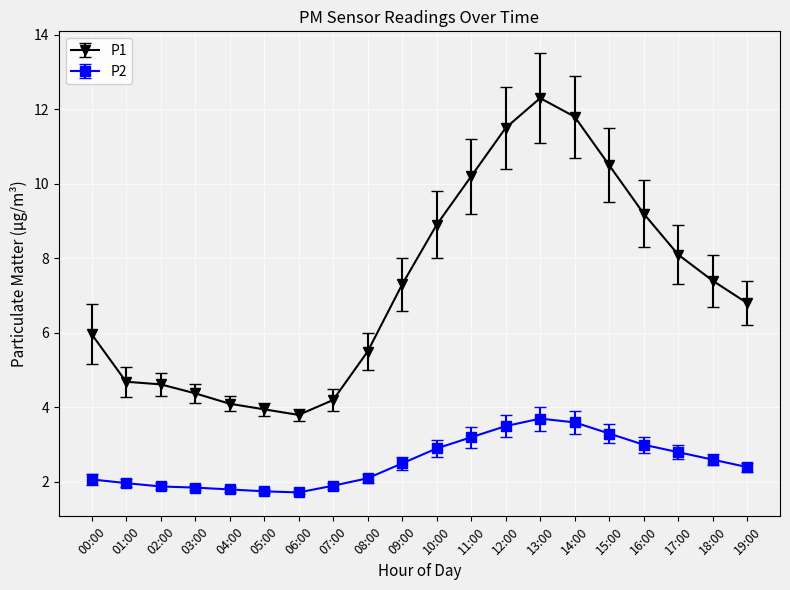

Is it true that P1 equals 12.2 at 10:00?

False